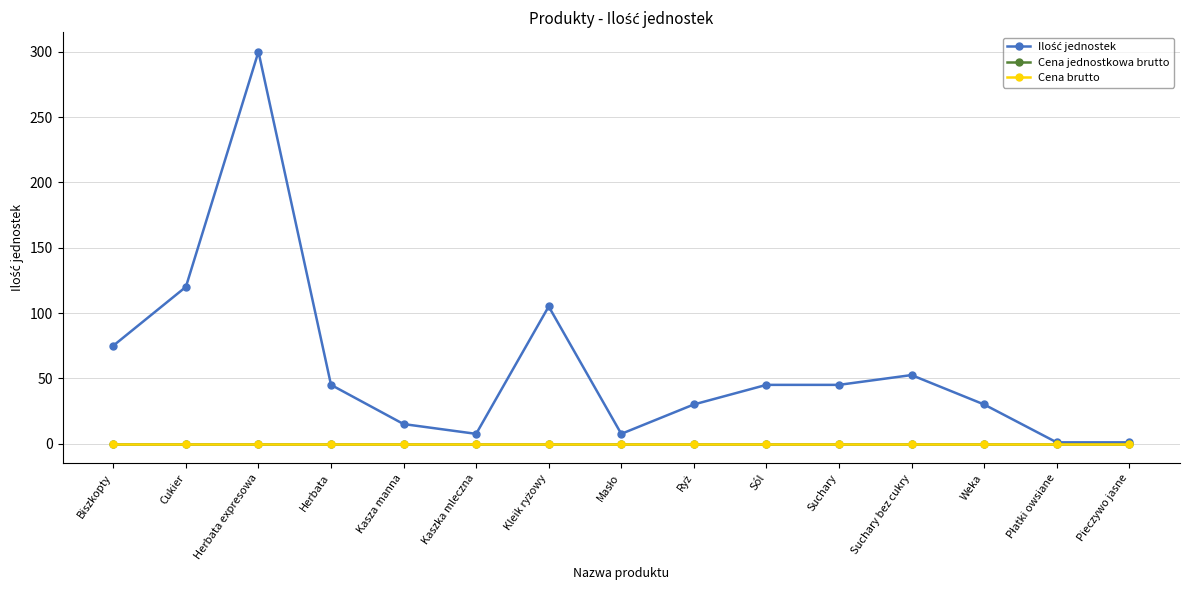

True or false: Cena brutto and Ilość jednostek cross at least once.

False